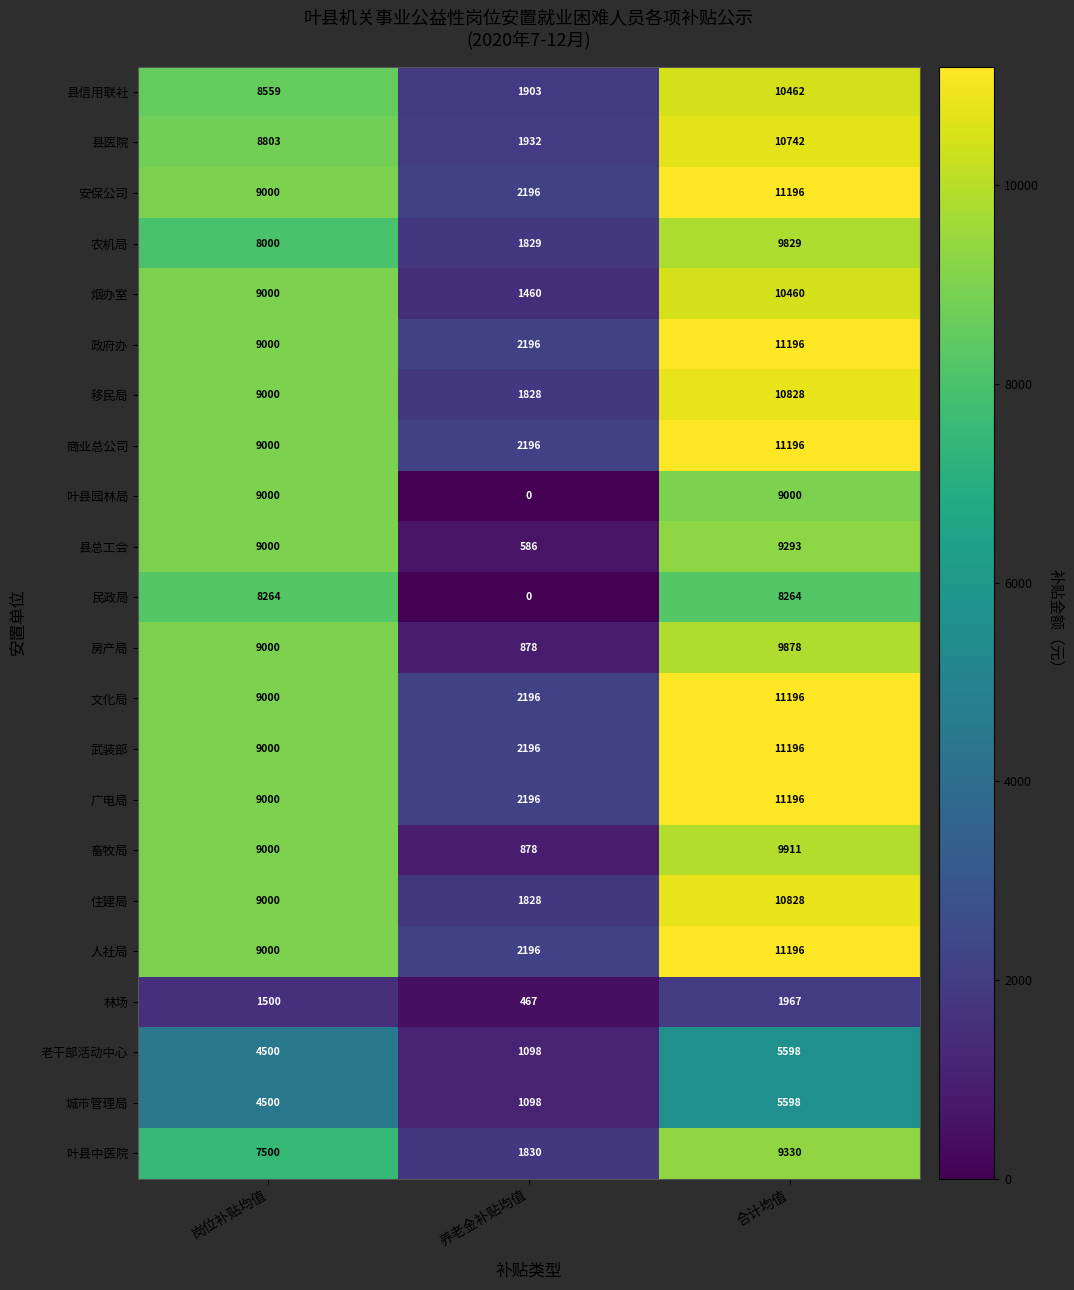

At which label is 房产局 closest to 5378?

岗位补贴均值